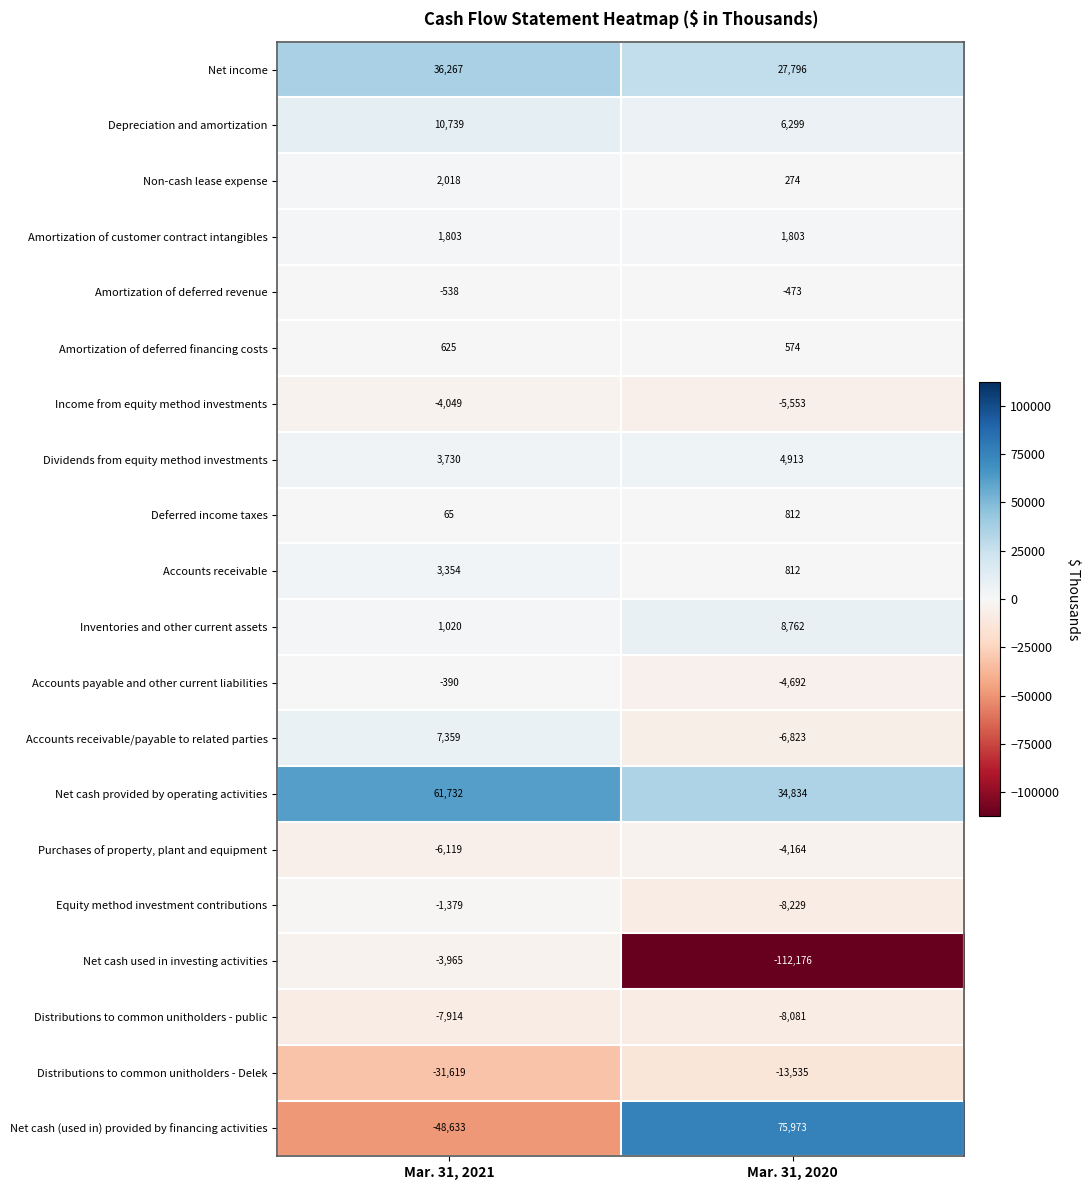

At which category is the sum across all series the highest?

Mar. 31, 2021